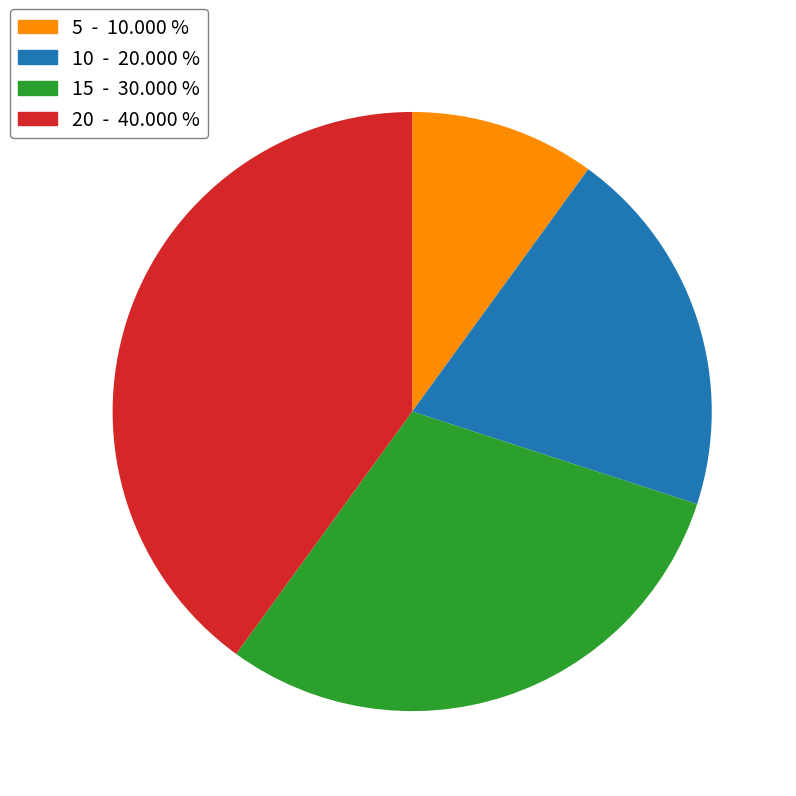

How many slices are in this pie chart?

4